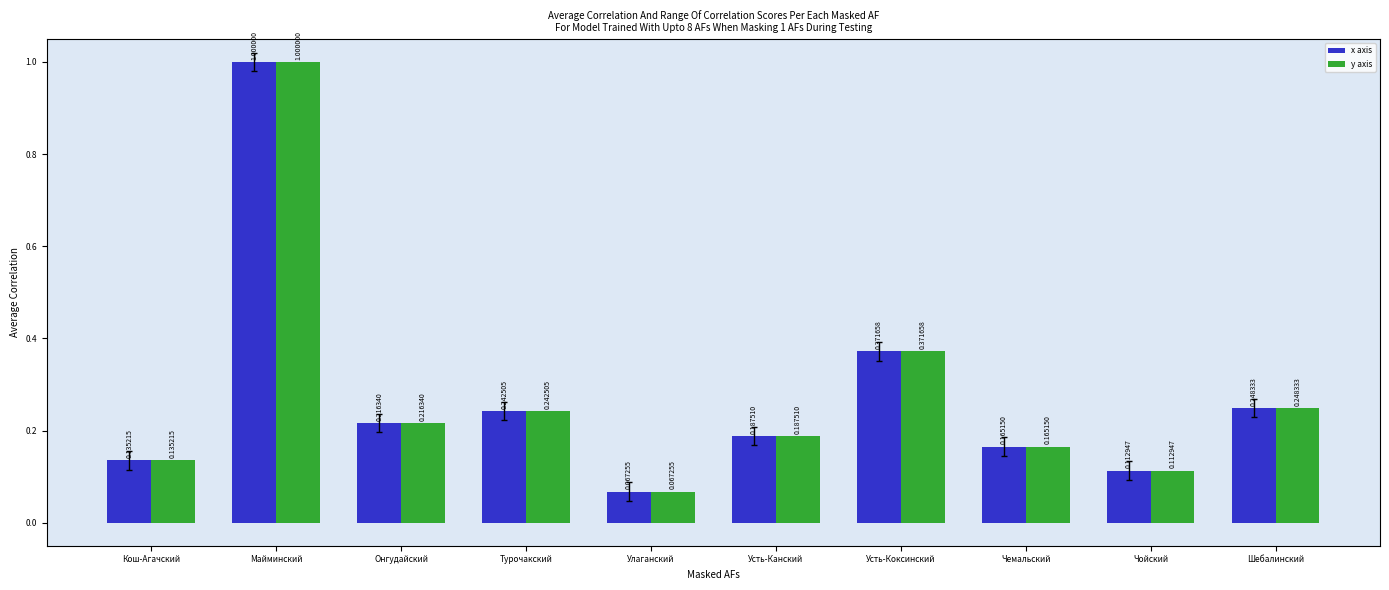

What is the maximum value for y axis?

1.0